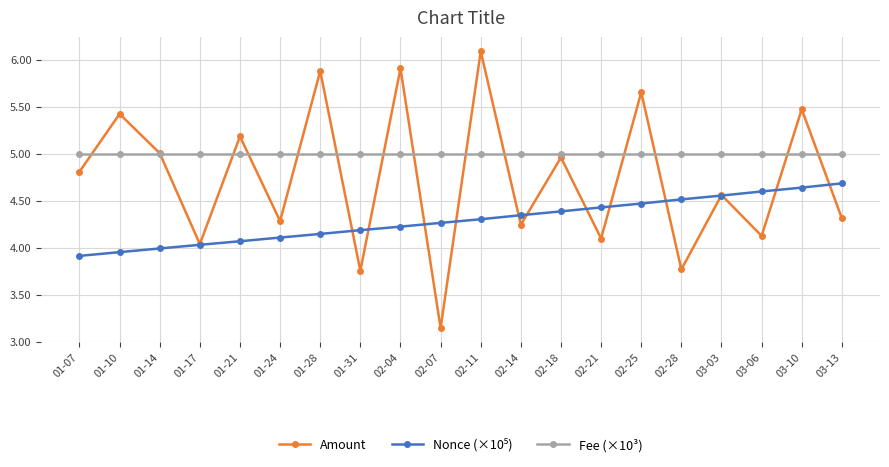

What is the spread (max minus min) of values at 02-14?

0.8